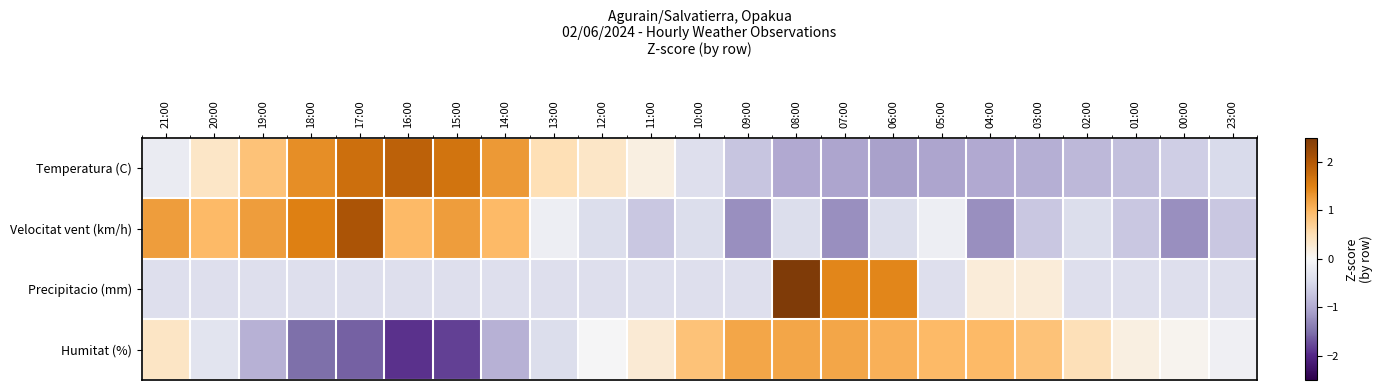

Reading left to right, what are all the values shown in this chart?

Temperatura (C): 21:00=-0.2	20:00=0.4	19:00=0.9	18:00=1.4	17:00=1.7	16:00=1.9	15:00=1.7	14:00=1.3	13:00=0.5	12:00=0.4	11:00=0.2	10:00=-0.4	09:00=-0.7	08:00=-1.0	07:00=-1.0	06:00=-1.1	05:00=-1.0	04:00=-1.0	03:00=-1.0	02:00=-0.9	01:00=-0.8	00:00=-0.6	23:00=-0.5
Velocitat vent (km/h): 21:00=1.2	20:00=1.0	19:00=1.2	18:00=1.5	17:00=2.1	16:00=1.0	15:00=1.2	14:00=1.0	13:00=-0.1	12:00=-0.4	11:00=-0.7	10:00=-0.4	09:00=-1.2	08:00=-0.4	07:00=-1.2	06:00=-0.4	05:00=-0.1	04:00=-1.2	03:00=-0.7	02:00=-0.4	01:00=-0.7	00:00=-1.2	23:00=-0.7
Precipitacio (mm): 21:00=-0.4	20:00=-0.4	19:00=-0.4	18:00=-0.4	17:00=-0.4	16:00=-0.4	15:00=-0.4	14:00=-0.4	13:00=-0.4	12:00=-0.4	11:00=-0.4	10:00=-0.4	09:00=-0.4	08:00=4.0	07:00=1.5	06:00=1.5	05:00=-0.4	04:00=0.2	03:00=0.2	02:00=-0.4	01:00=-0.4	00:00=-0.4	23:00=-0.4
Humitat (%): 21:00=0.4	20:00=-0.3	19:00=-0.9	18:00=-1.5	17:00=-1.6	16:00=-1.9	15:00=-1.8	14:00=-0.9	13:00=-0.4	12:00=-0.0	11:00=0.3	10:00=0.9	09:00=1.2	08:00=1.2	07:00=1.2	06:00=1.1	05:00=1.0	04:00=1.0	03:00=0.9	02:00=0.5	01:00=0.2	00:00=0.1	23:00=-0.1